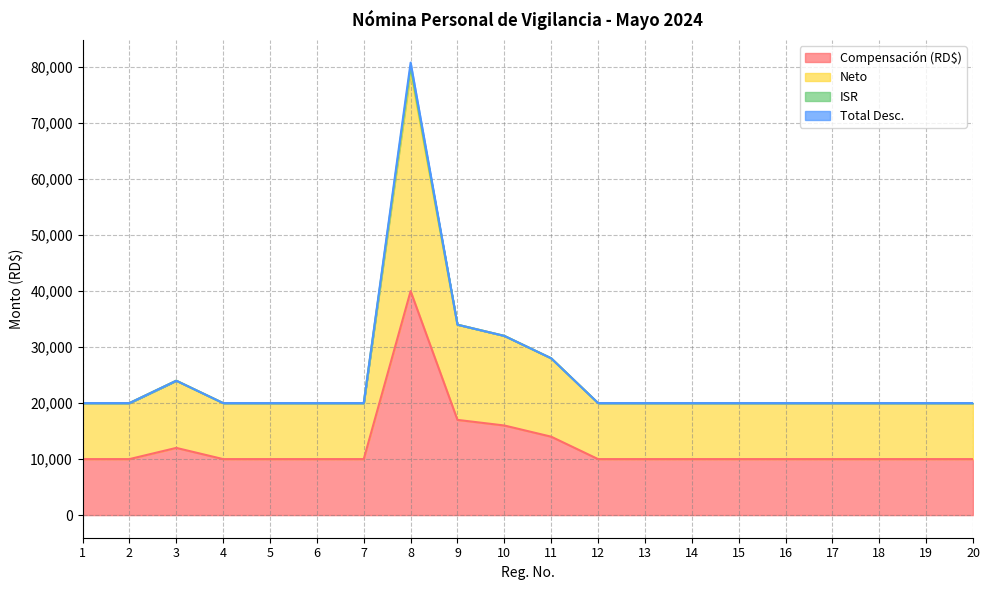

True or false: Compensación (RD$) and Neto intersect in this chart.

False